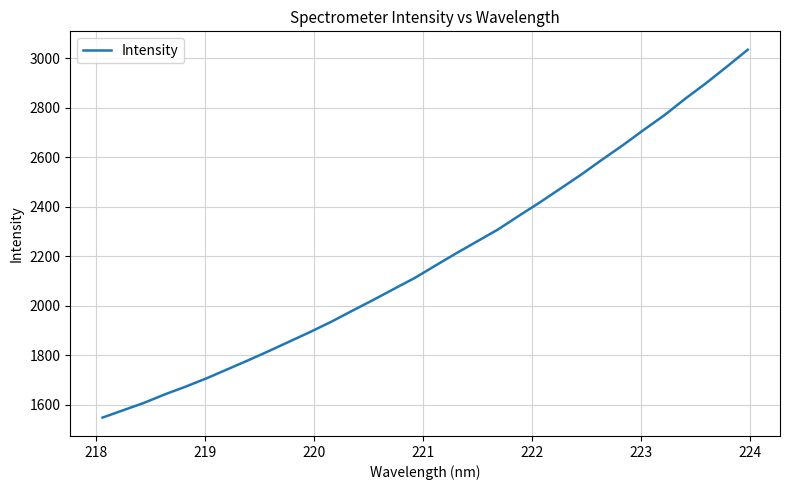

What is the greatest value displayed?

3035.3